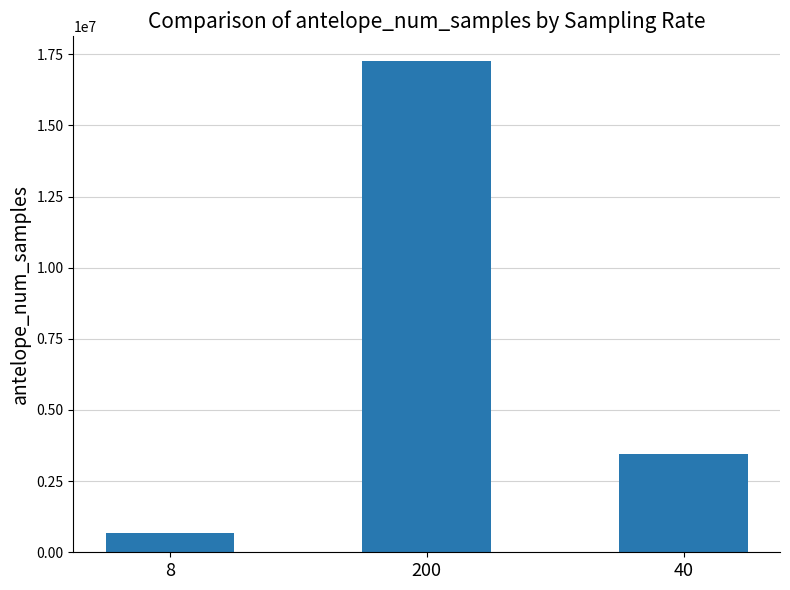

What is the value of the 1st bar from the left?

691200